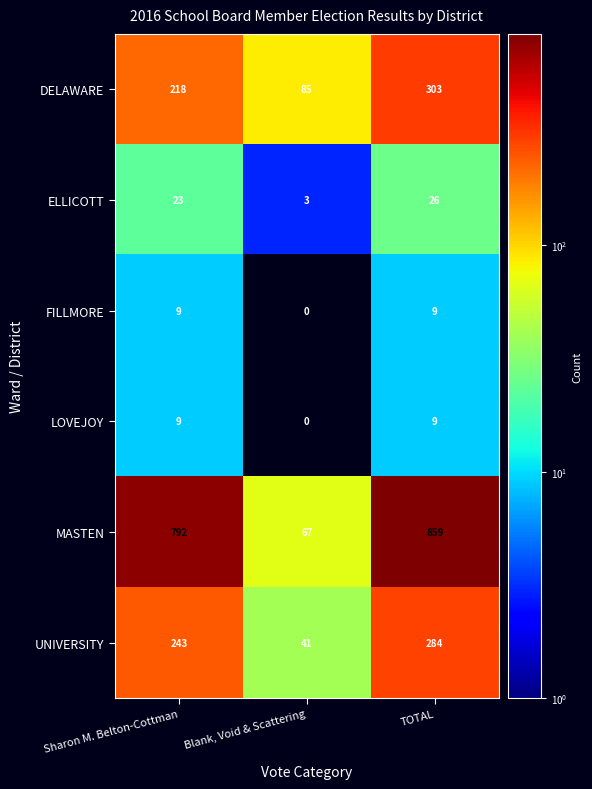

Which series has the largest total across all categories?

MASTEN